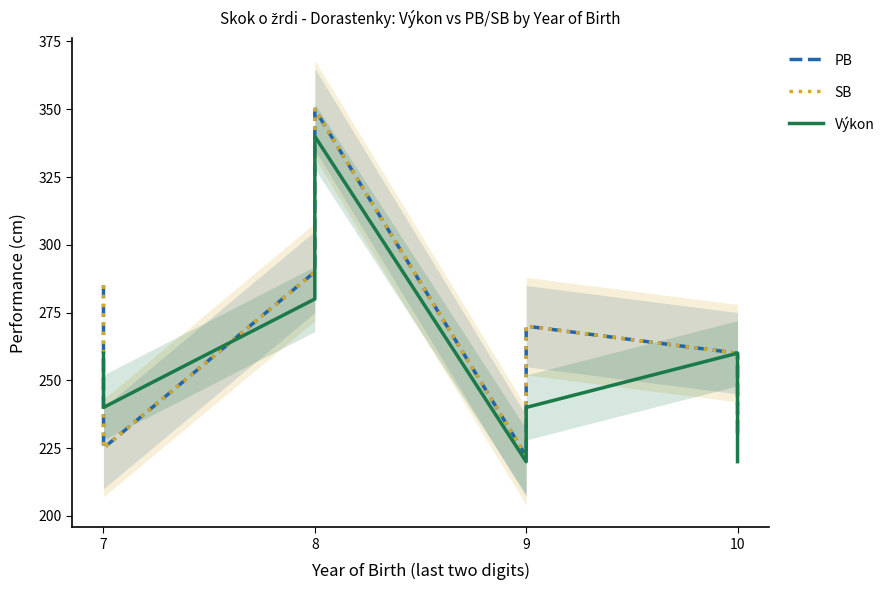

True or false: PB and SB intersect in this chart.

False